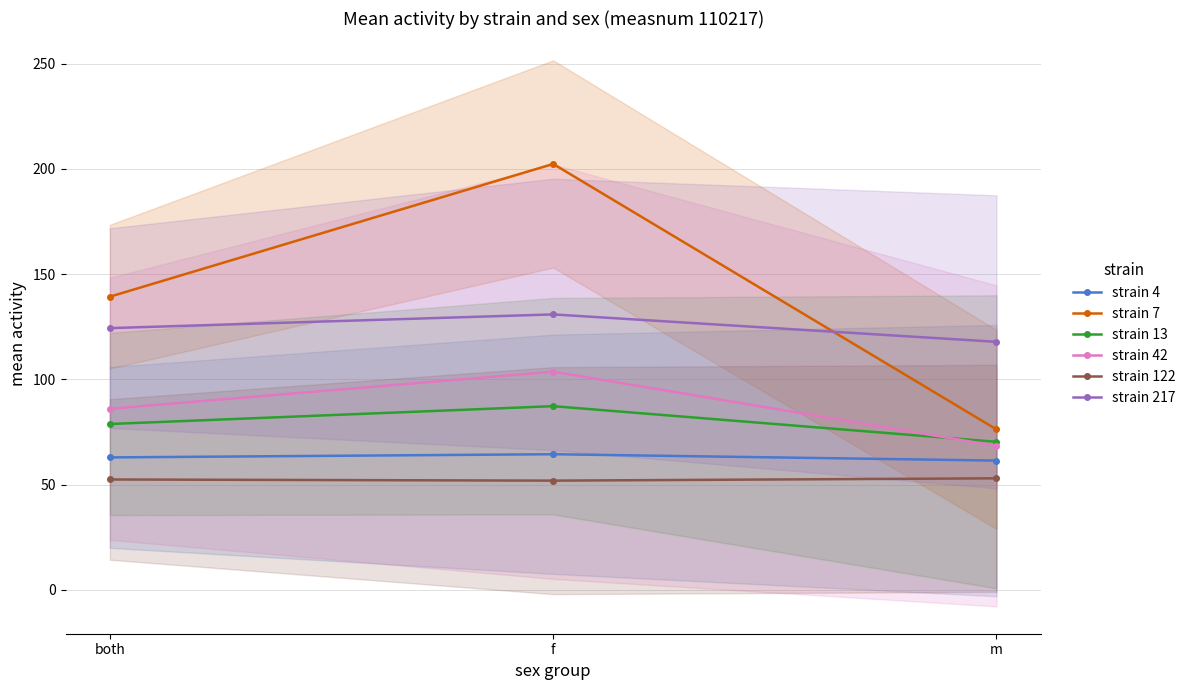

What is the difference between the strain 42 values at both and m?

17.6